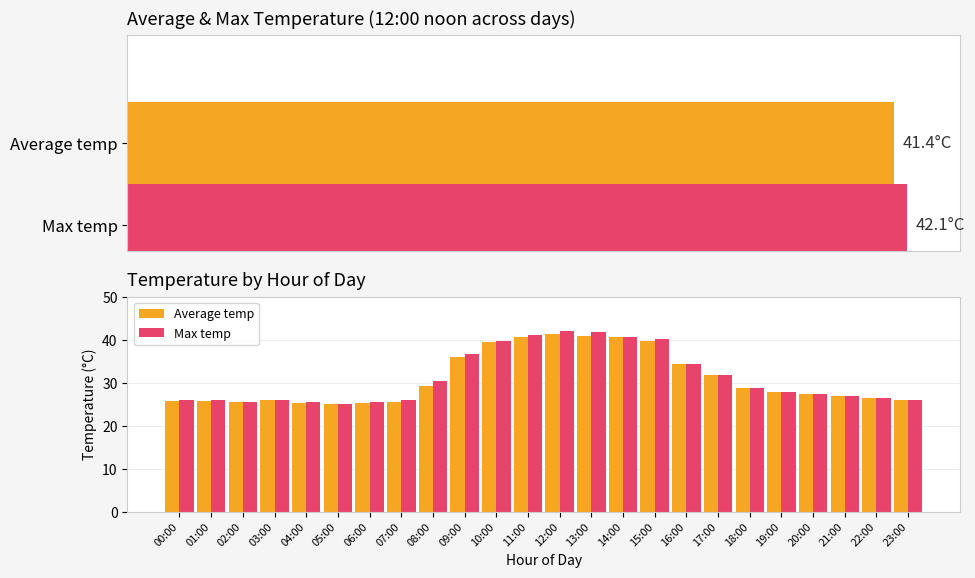

What is the total value across all series at 21:00?

54.0